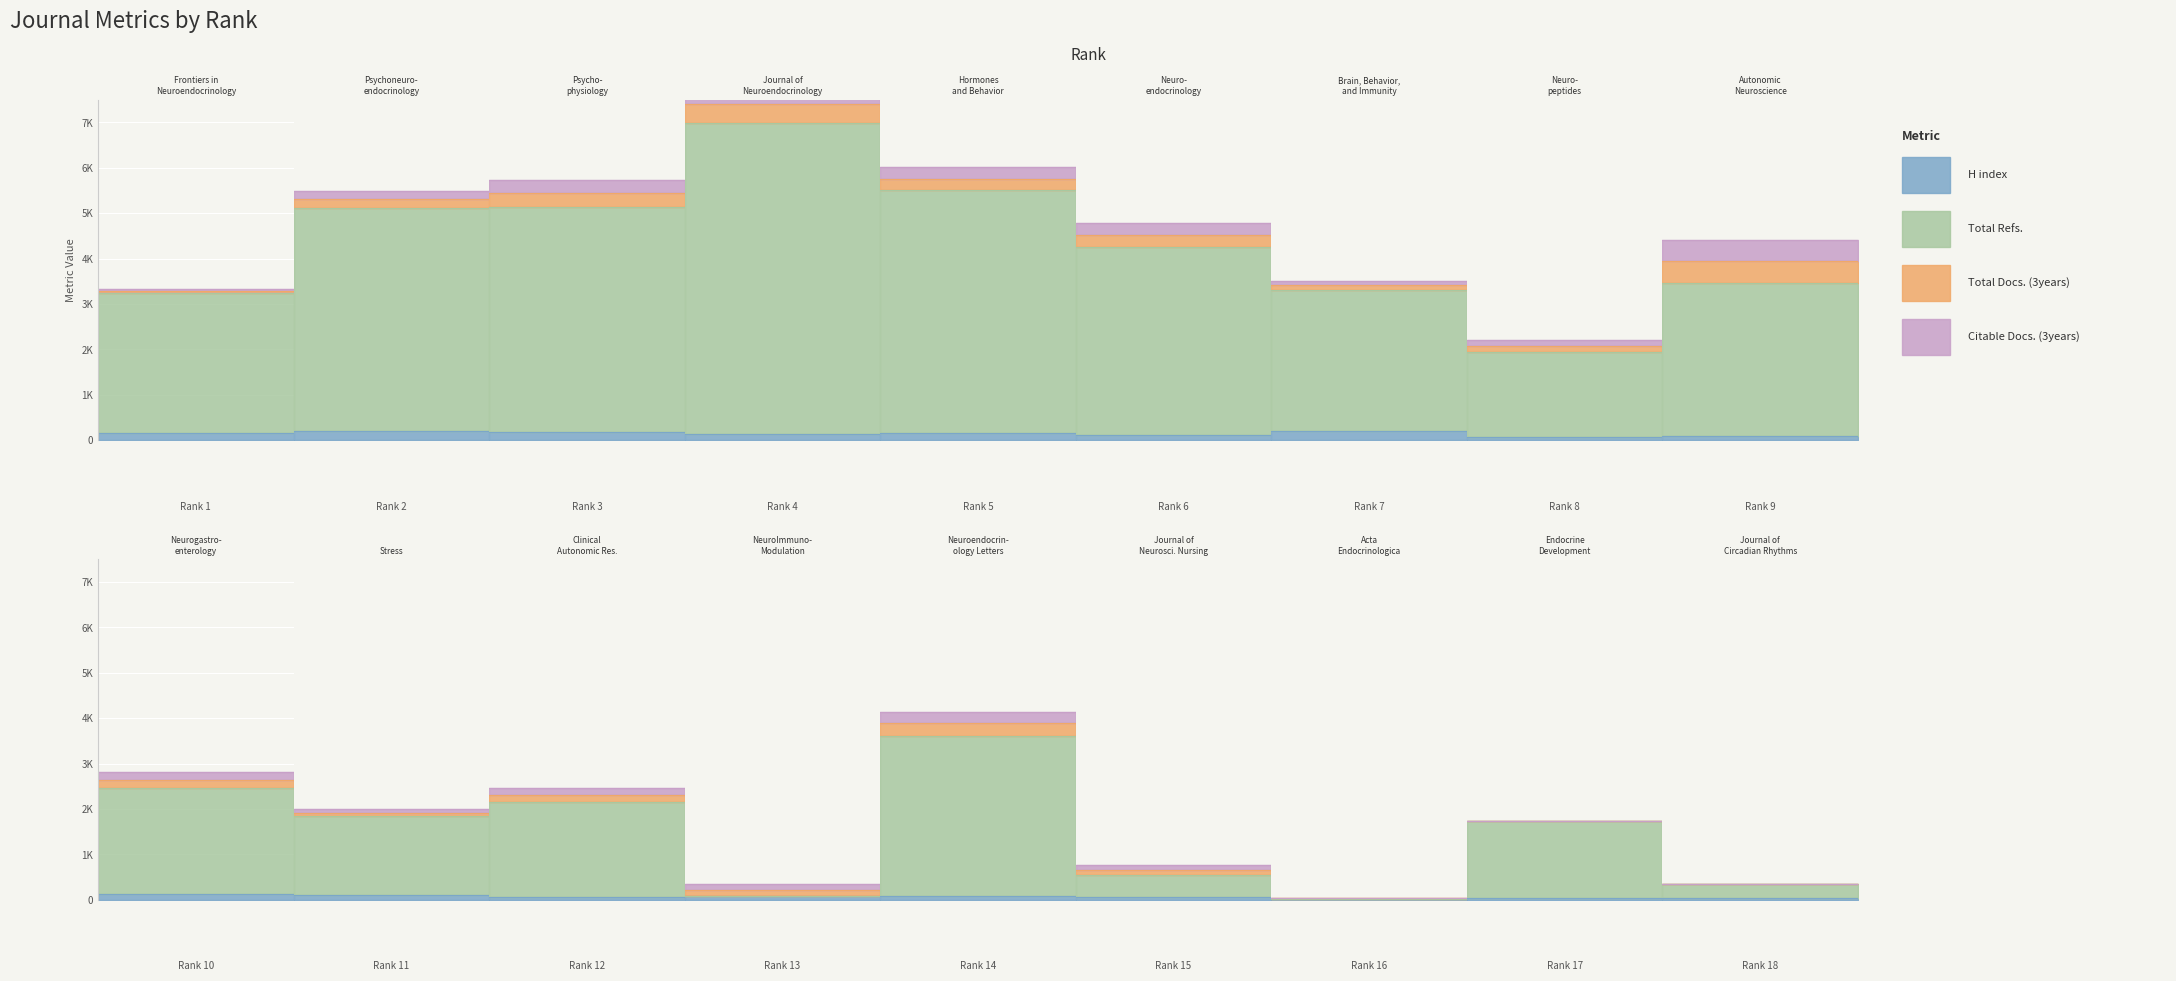

What is the value of the H index point at the 12th from the left?

70